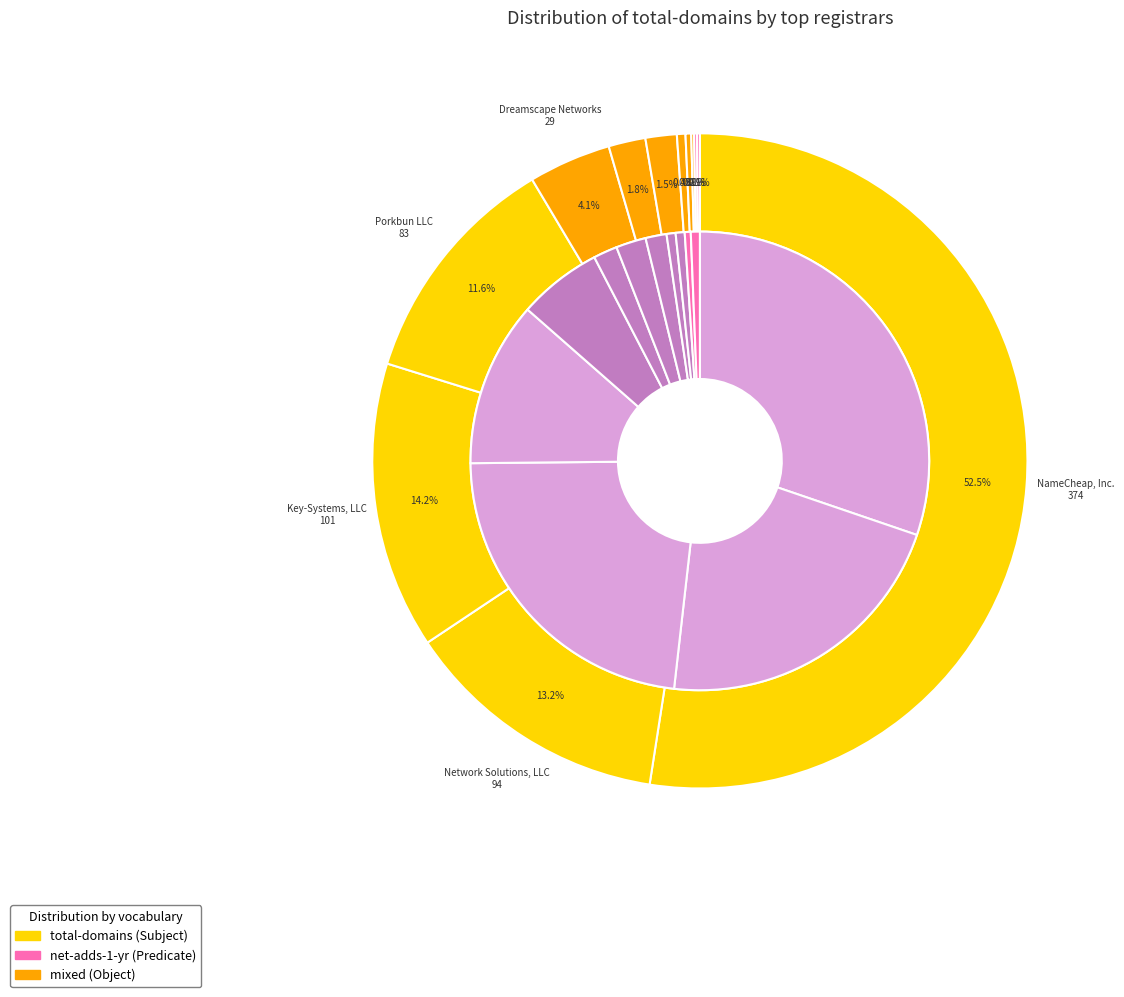

What percentage do Dreamscape Networks and Go Montenegro Domains together represent?

5.9%